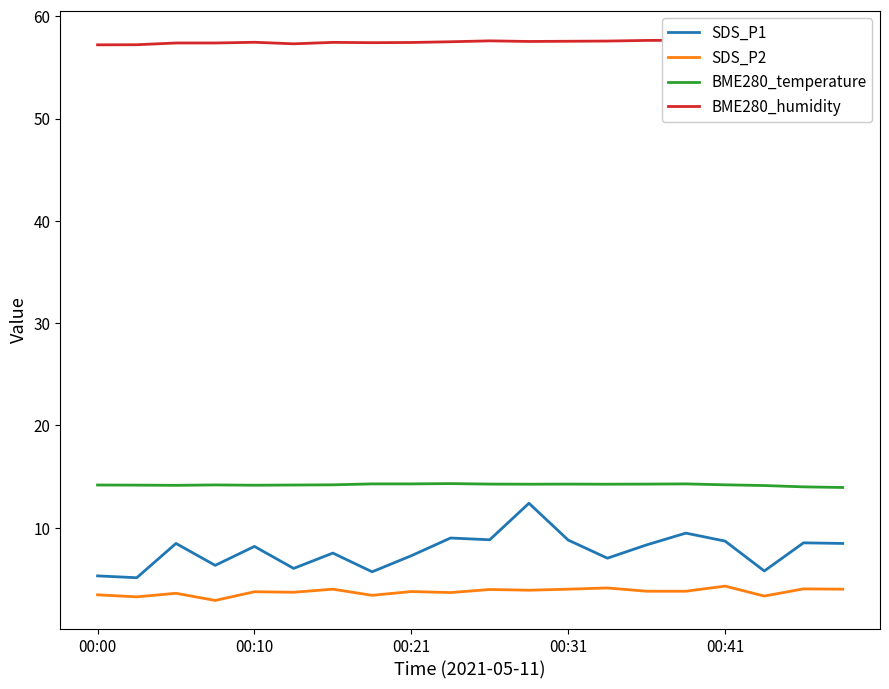

The SDS_P1 series shows 8.8 at 10. True or false?

True